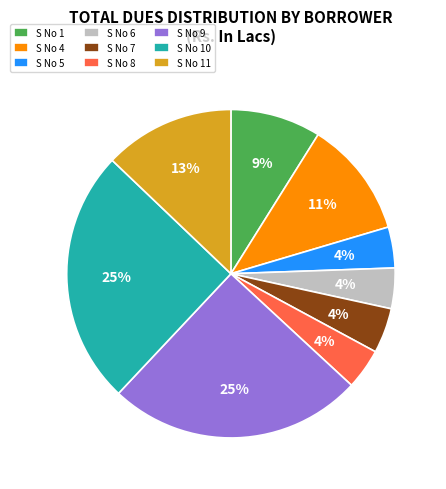

To the nearest percent, what is the difference between the largest and smallest slice percentages?

21%